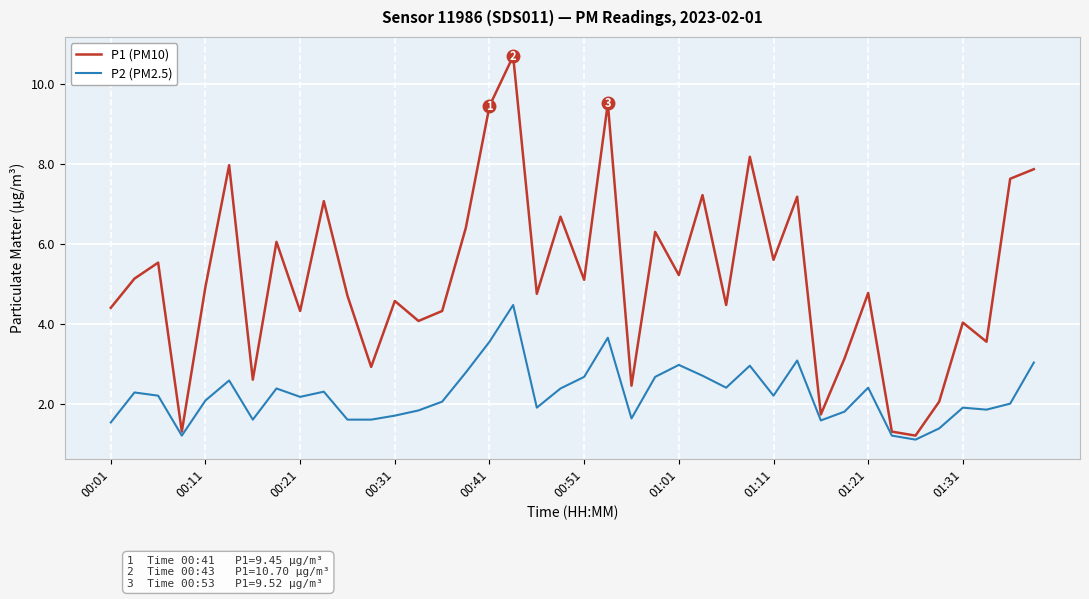

What is the average value of the P1 (PM10) series?

5.2